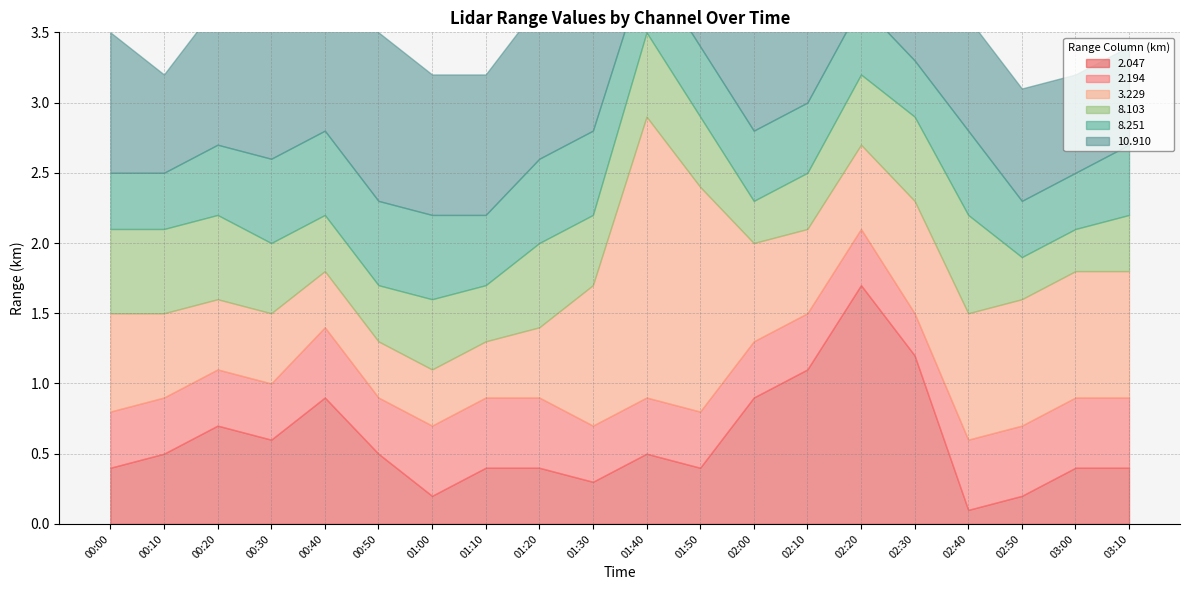

True or false:   3.229 has a value of 0.7 at 01:10.

False